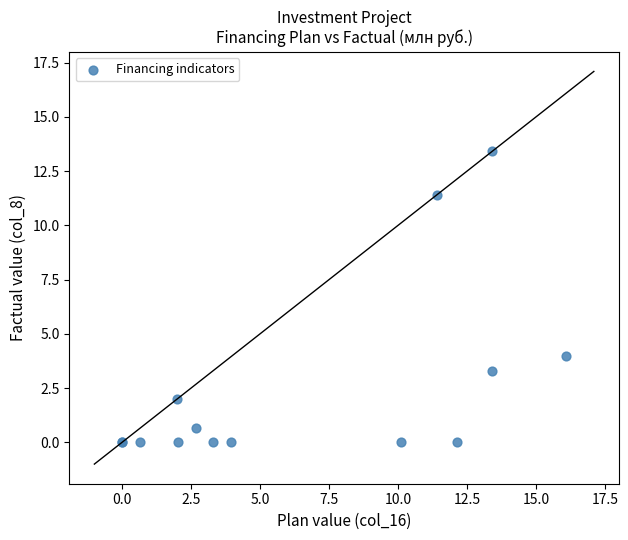

What Y value in the scatter plot is closest to 6?

4.0